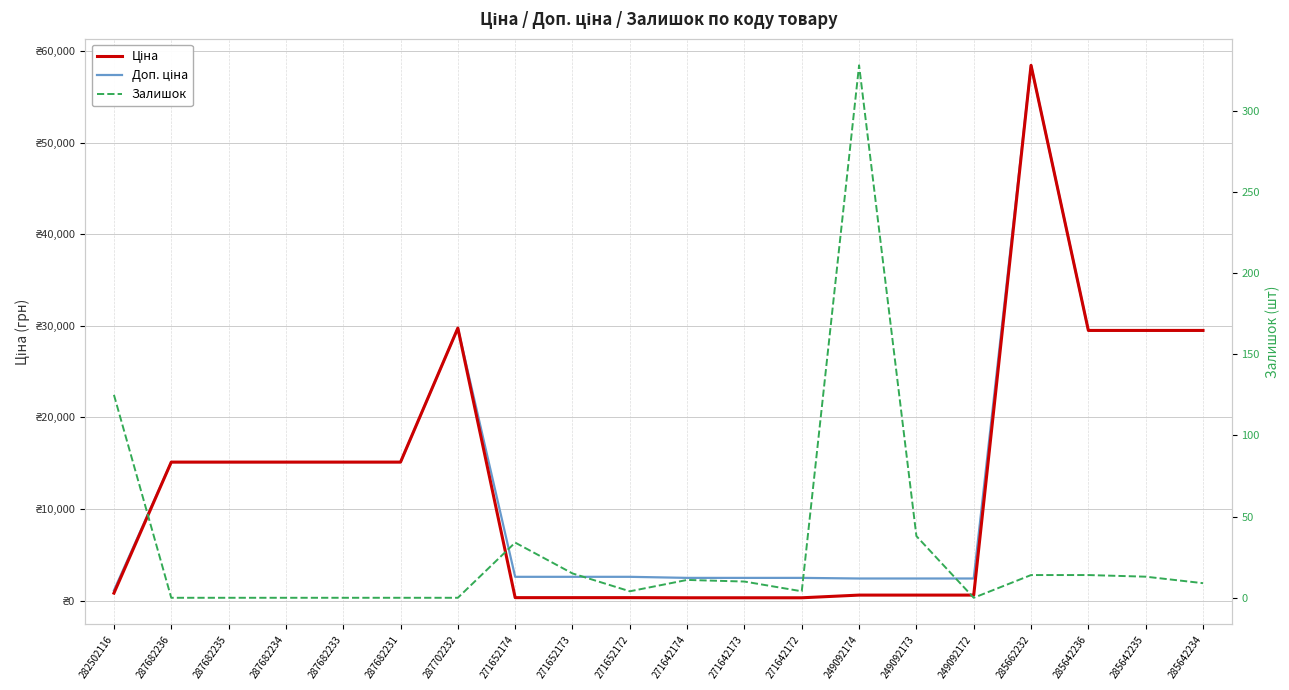

Which series has the largest range (max minus min)?

Ціна